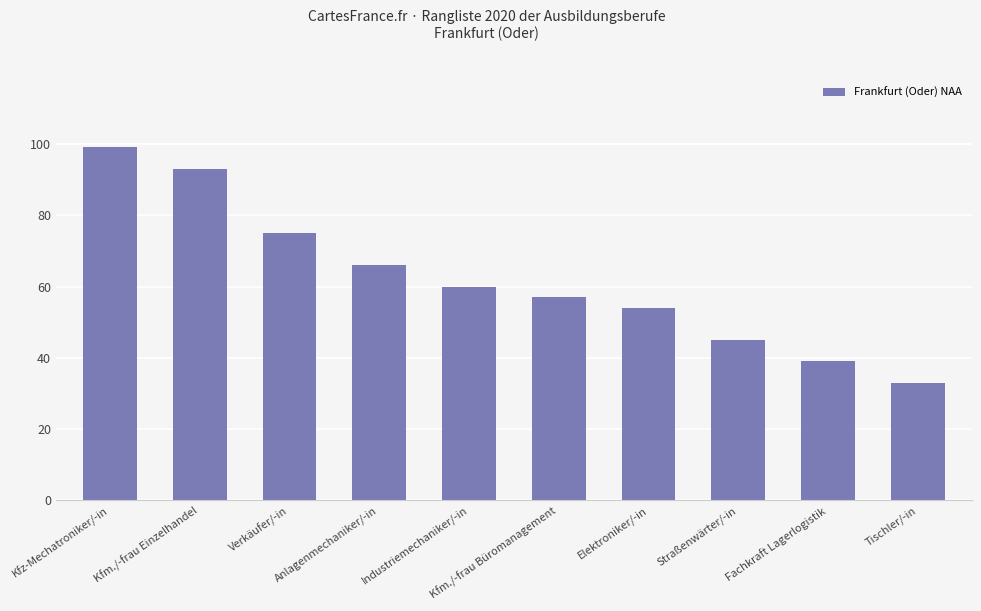

Where is the data nearest to the value 66?

Anlagenmechaniker/-in